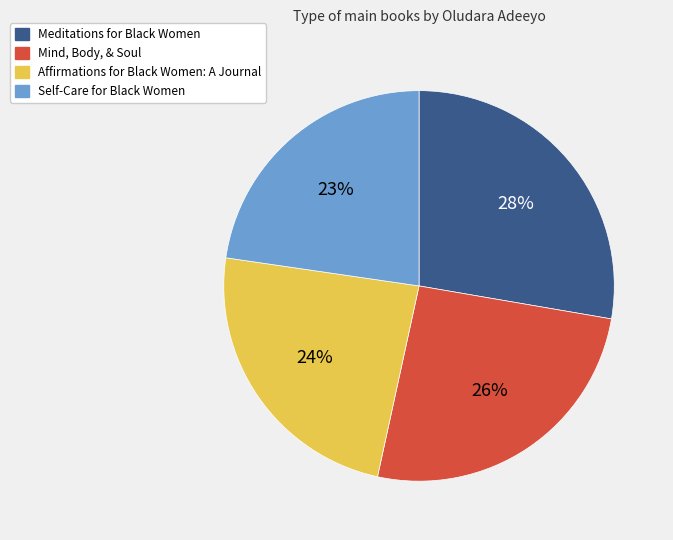

To the nearest percent, what portion does Mind, Body, & Soul represent?

26%